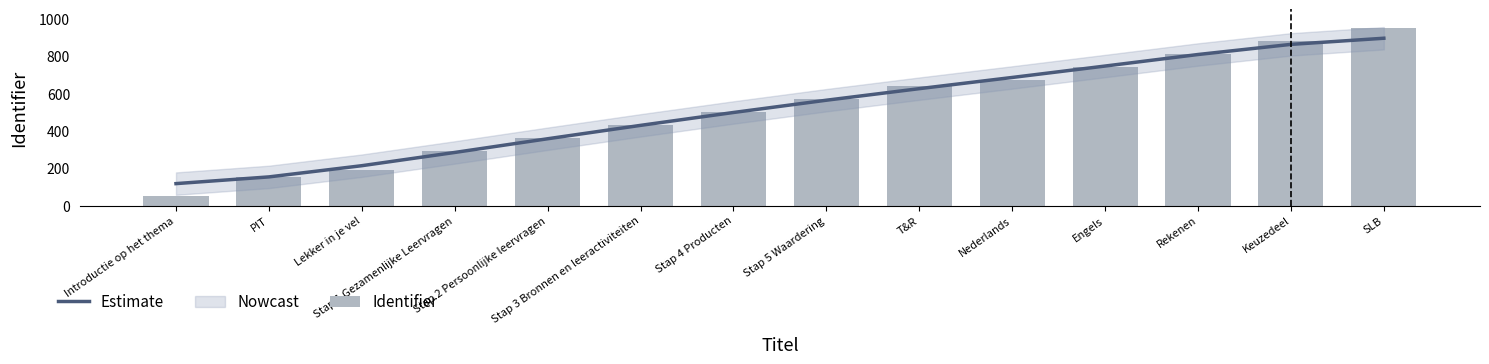

Which series changed the most between Stap 4 Producten and SLB?

Identifier